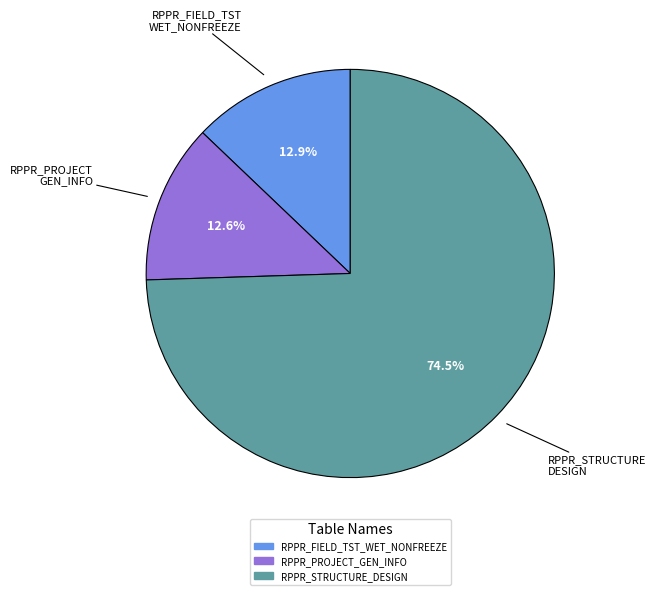

Combined, what portion of the pie is RPPR_FIELD_TST_WET_NONFREEZE and RPPR_STRUCTURE_DESIGN?

87.4%